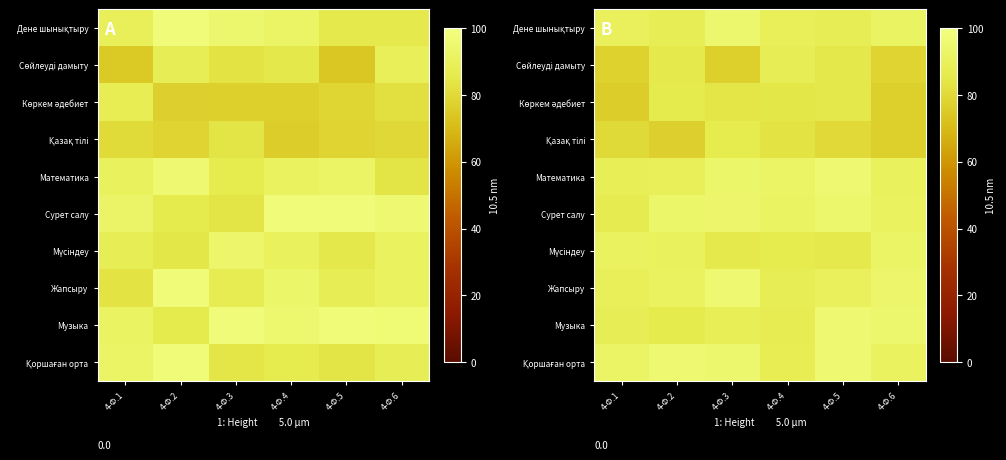

Is it true that Мүсіндеу equals 51.3 at 4-Ф.3?

False